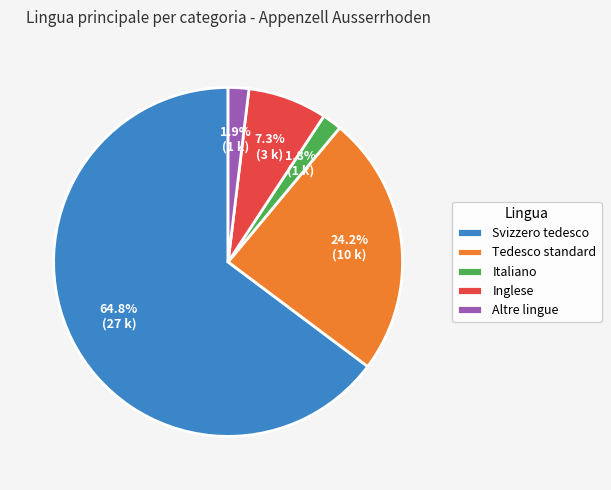

Does Svizzero tedesco represent more than half of the total?

Yes